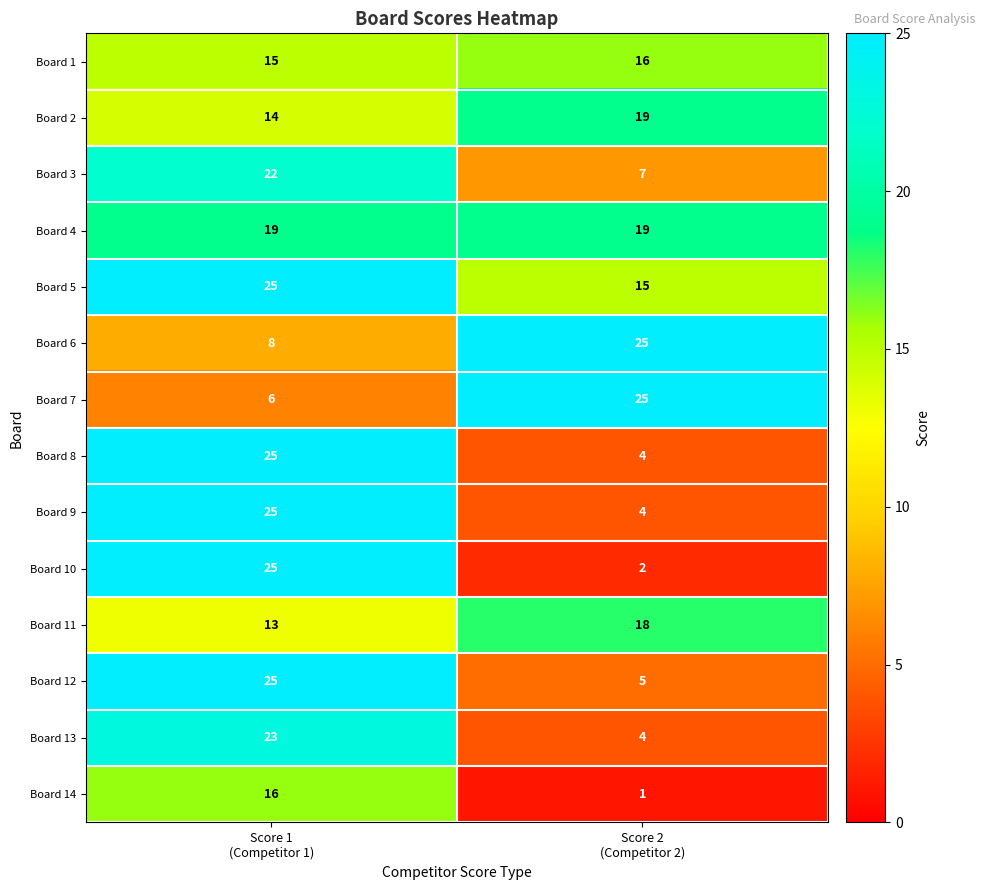

Which series has the largest range (max minus min)?

Board 10